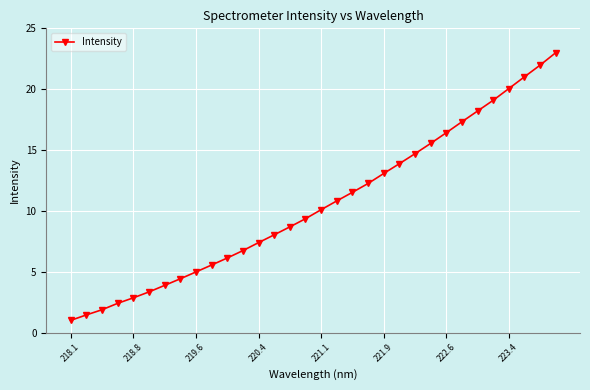

How many data points are less than 10?

16